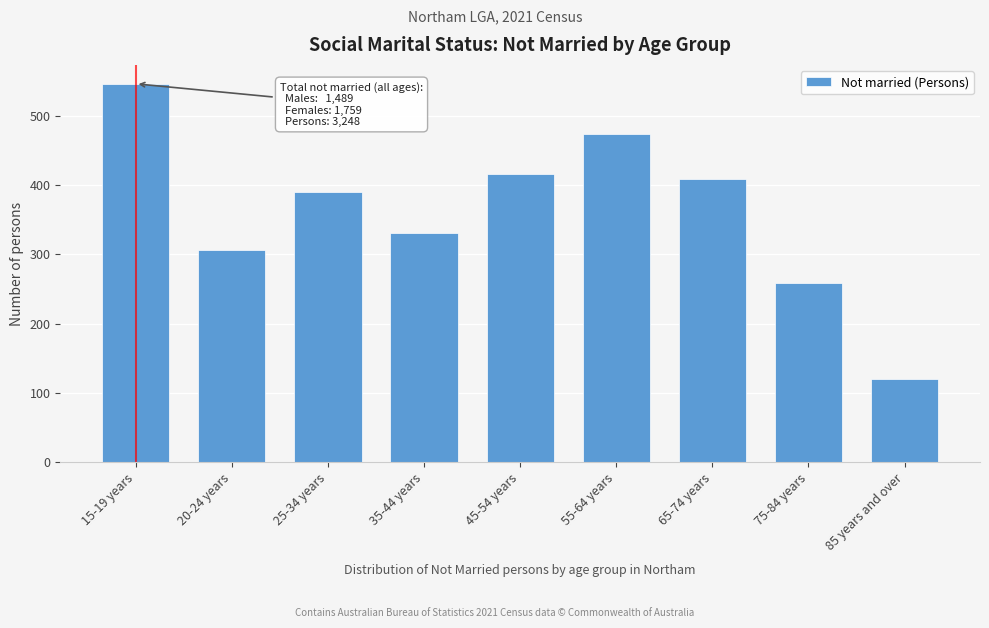

Reading right to left, what are all the values shown in this chart?

85 years and over=120	75-84 years=258	65-74 years=408	55-64 years=473	45-54 years=416	35-44 years=331	25-34 years=390	20-24 years=306	15-19 years=546